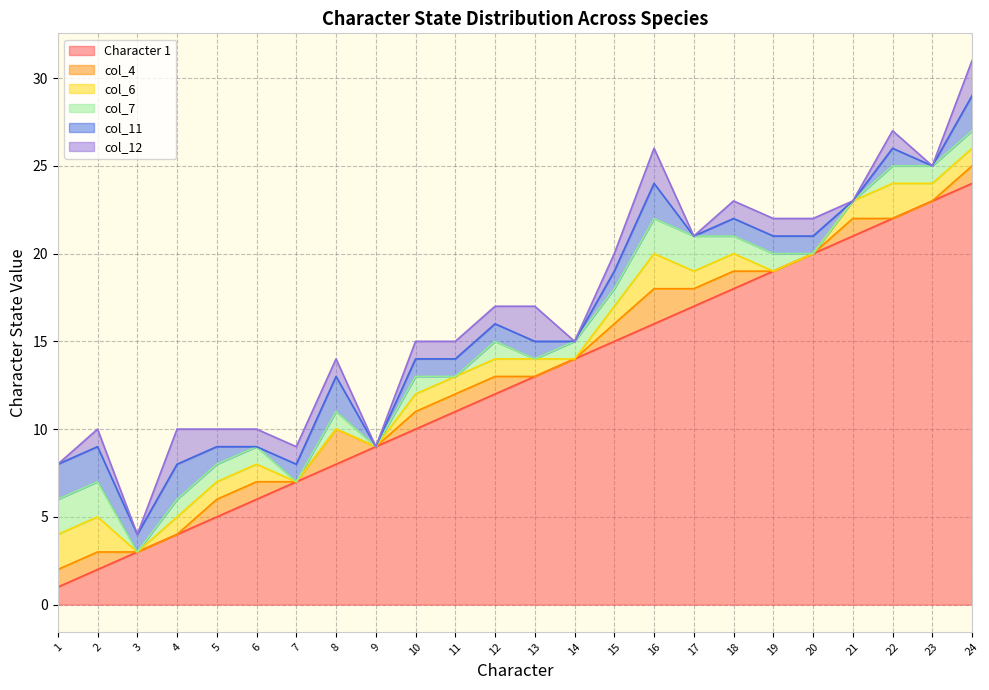

True or false: col_12 and Character 1 cross at least once.

False